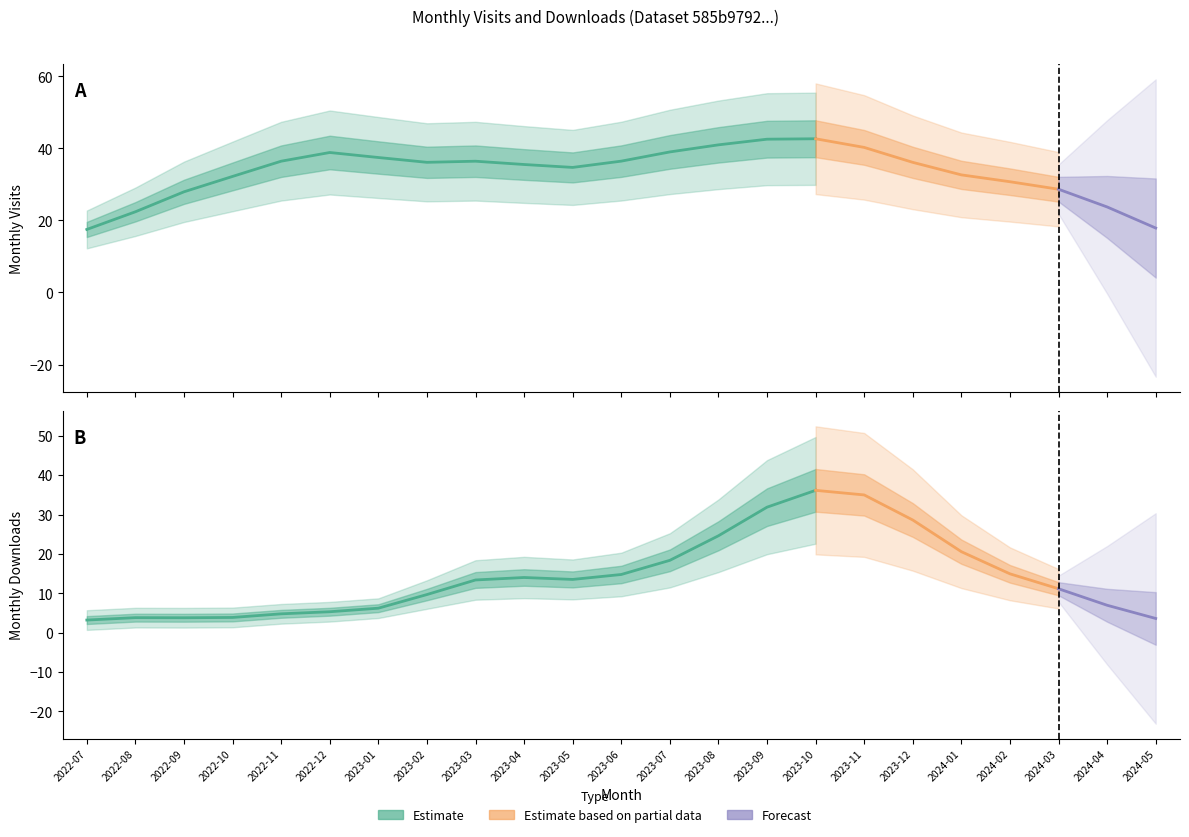

What is the sum of all monthly_download_resource values?

328